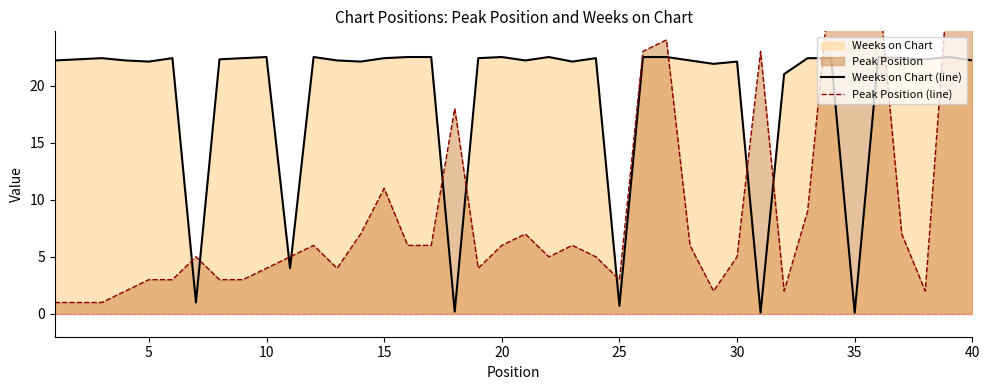

The Weeks on Chart (line) series shows 5.6 at 40. True or false?

False